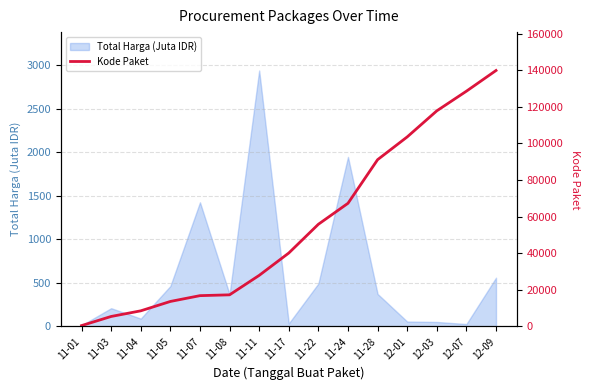

What is the maximum value shown in the chart?

139817